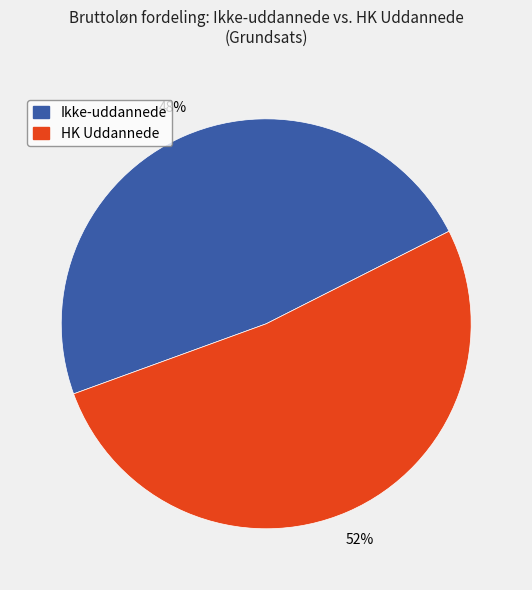

Does any single category account for the majority?

Yes